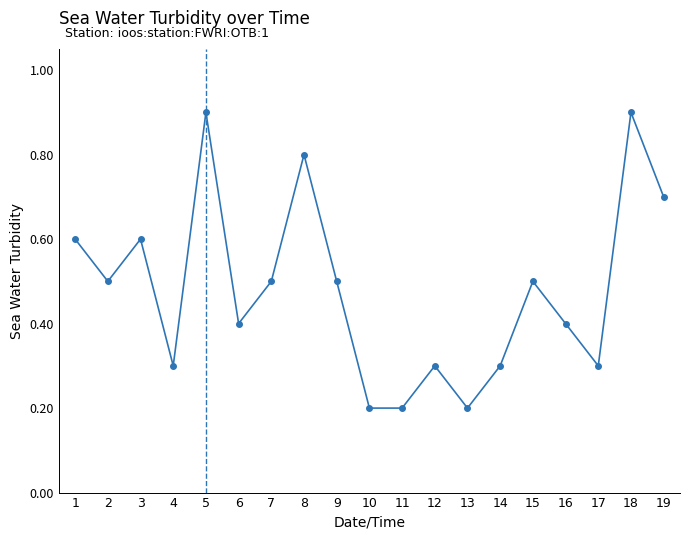

What is the value of the 16th point from the left?

0.4